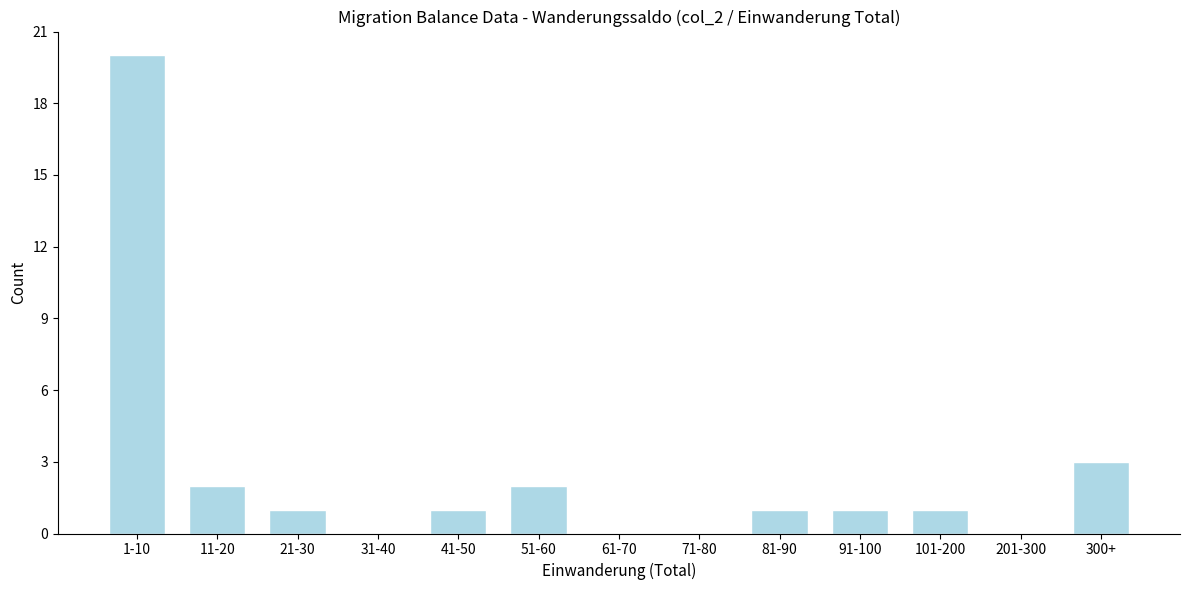

Reading right to left, what are all the values shown in this chart?

300+=3	201-300=0	101-200=1	91-100=1	81-90=1	71-80=0	61-70=0	51-60=2	41-50=1	31-40=0	21-30=1	11-20=2	1-10=20